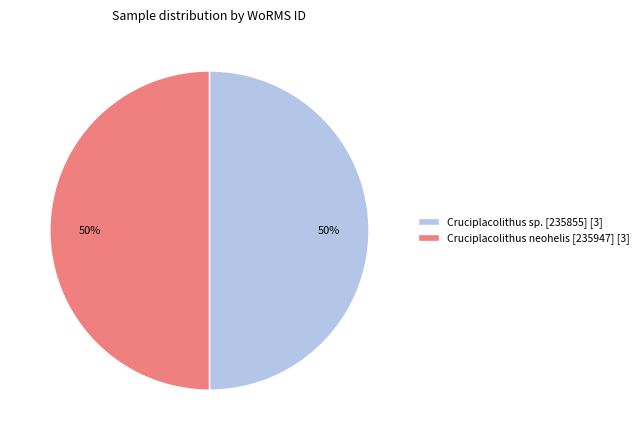

What is the ratio of the value at Cruciplacolithus neohelis [235947] [3] to the value at Cruciplacolithus sp. [235855] [3]?

1.0